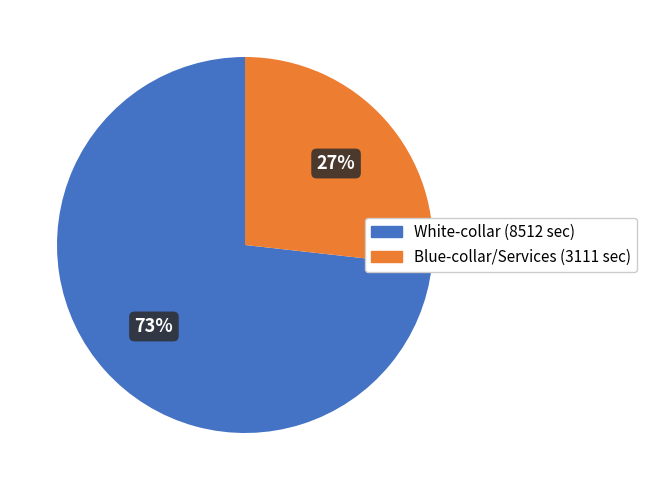

How many slices are in this pie chart?

2